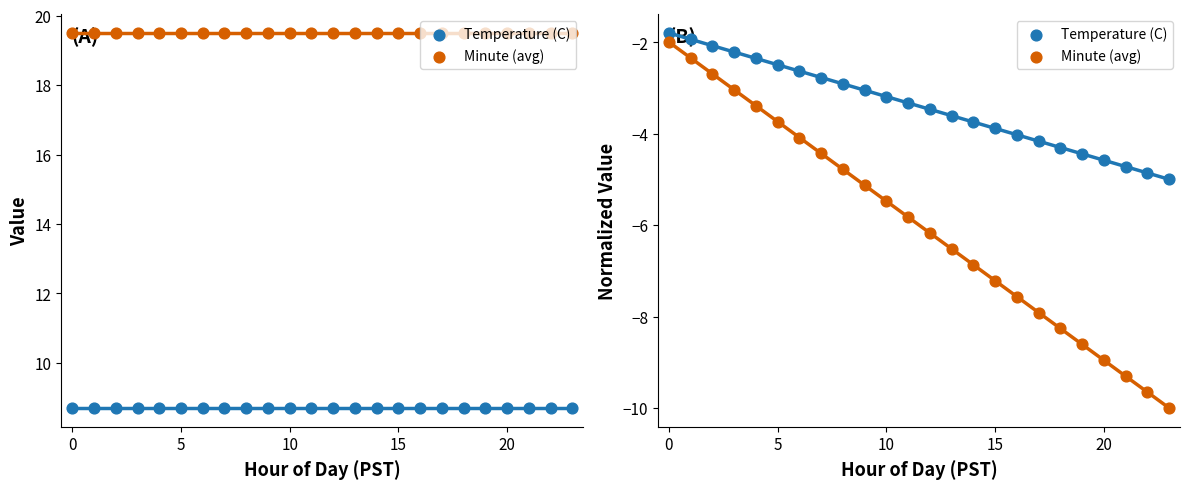

Which series has the largest Y range (max minus min)?

Minute (avg)